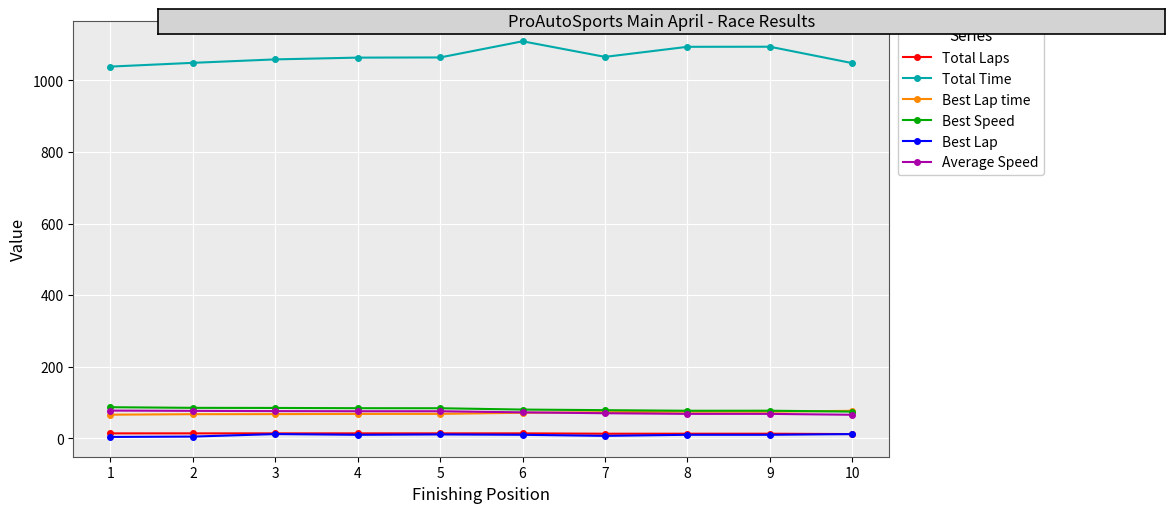

What is the difference between the Best Lap time values at 2 and 10?

9.5